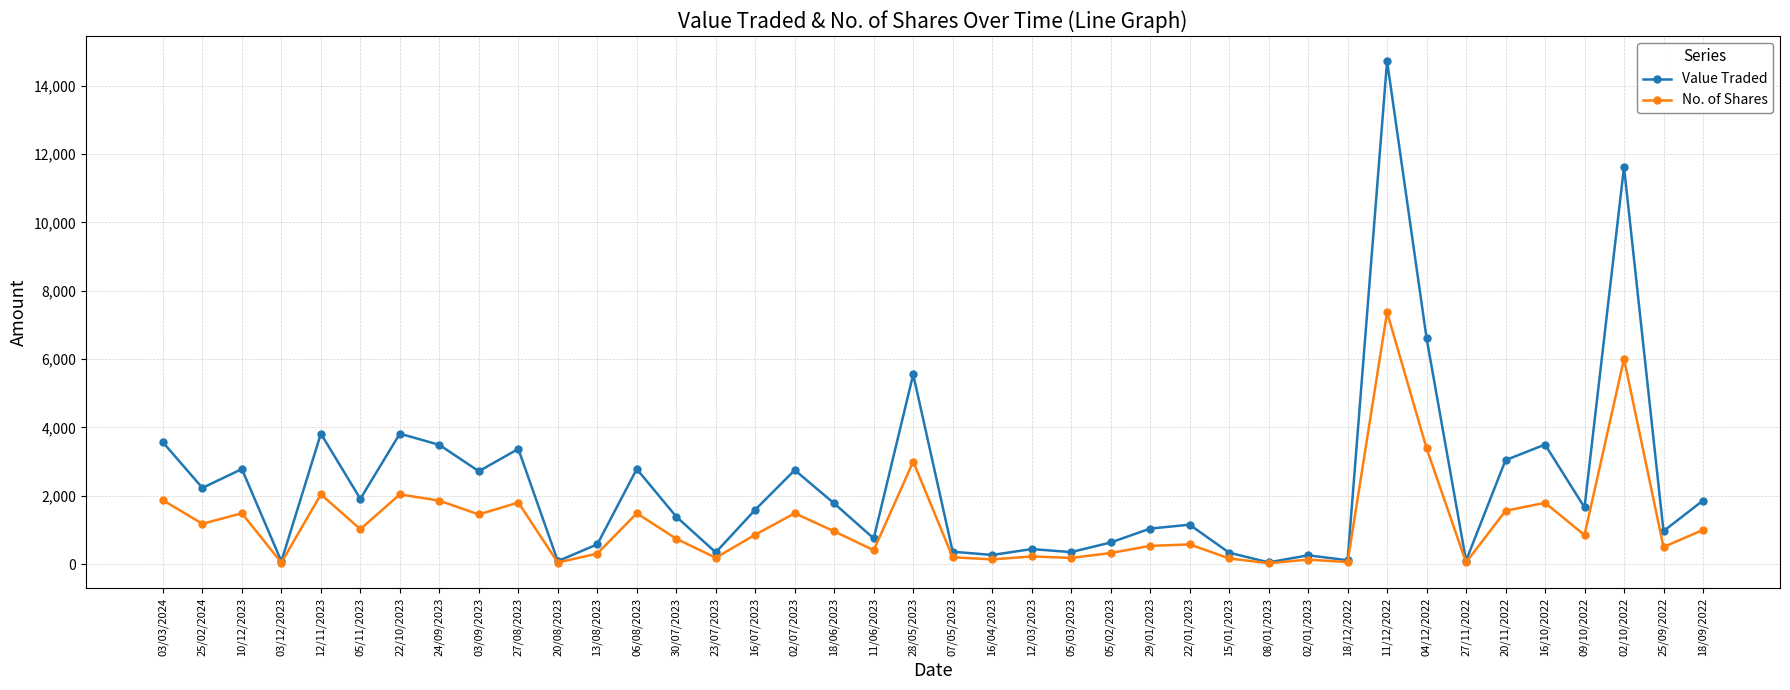

How many lines are shown in the chart?

2